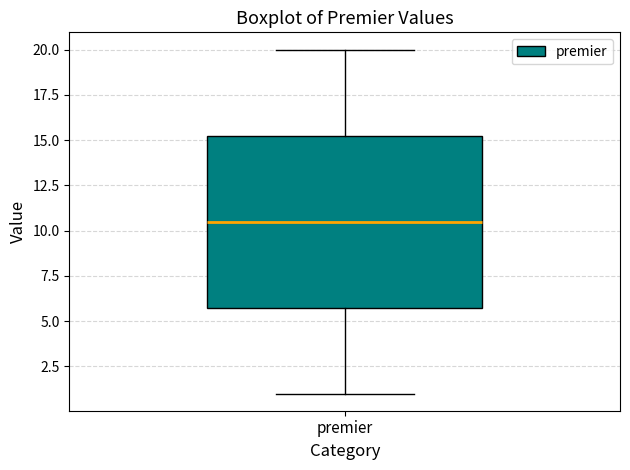

Transcribe this box plot: give where the median line is, the range the box spans, and where the two whiskers end, as read against the y-axis. The values are not printed on the chart, so give them approximately, as read against the axis.

median 10.5, box 6.0 to 15.5, whiskers 1.0 to 20.0